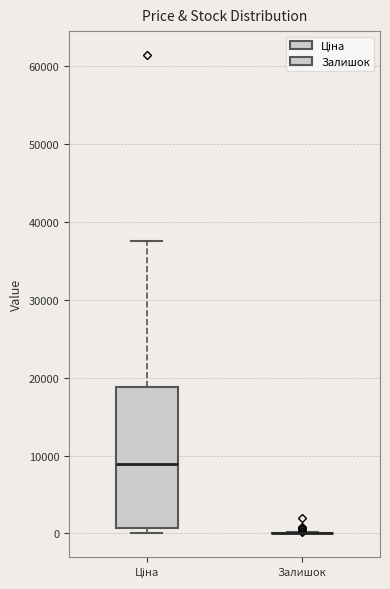

Reading left to right, read every box against the y-axis: the position of its median line, the range the box covers, and the ends of its whiskers. The values are not printed on the chart, so give them approximately, as read against the axis.

Ціна: median 9000, box 1000 to 19000, whiskers 0 to 38000
Залишок: box collapsed to a line at 0, whiskers 0 to 0